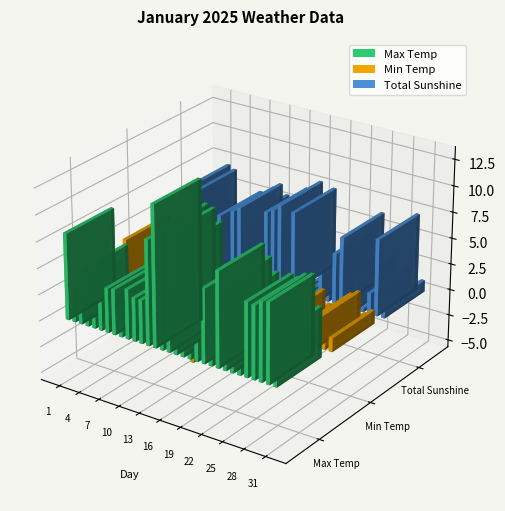

Which label corresponds to the largest value in the chart?

14